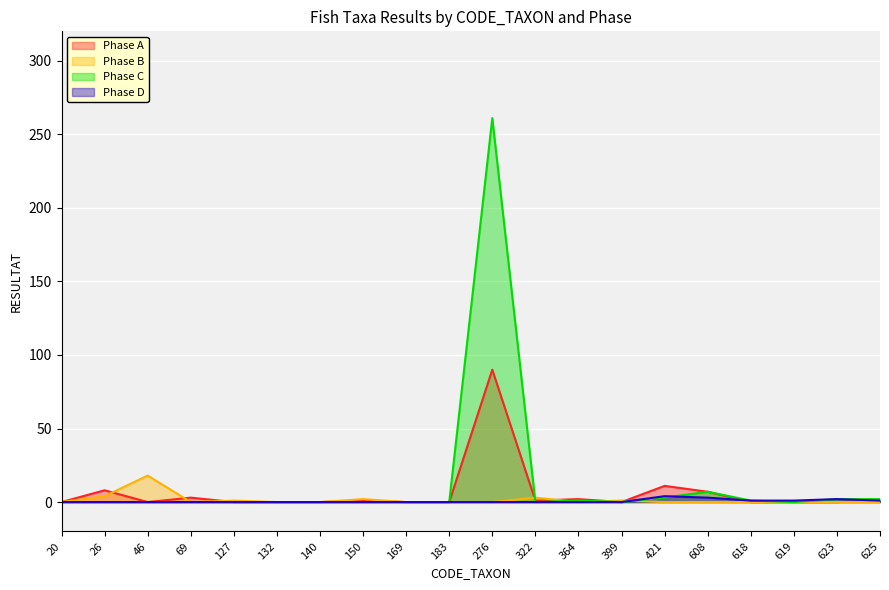

Which series changed the most between 150 and 169?

Phase B